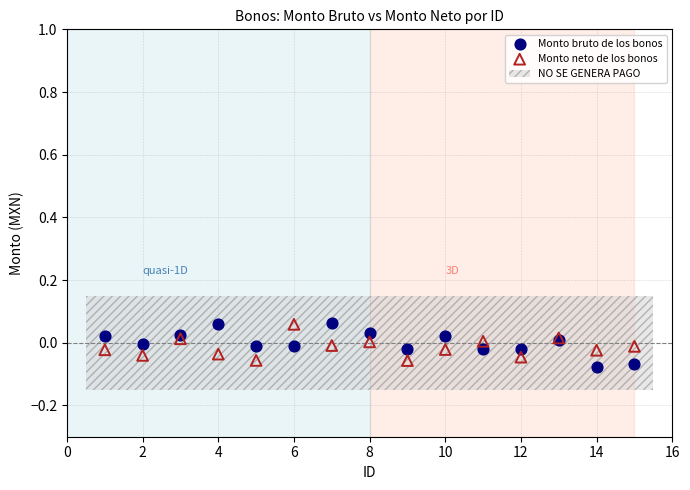

What is the X range (max minus min) for the scatter plot?

14.0